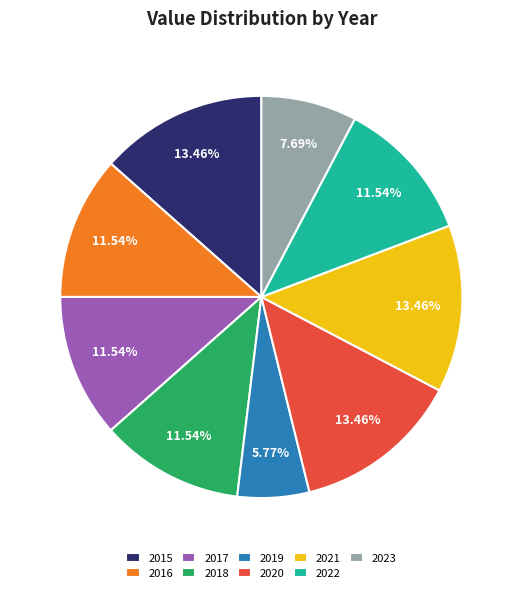

Which category has the smallest portion of the pie?

2019